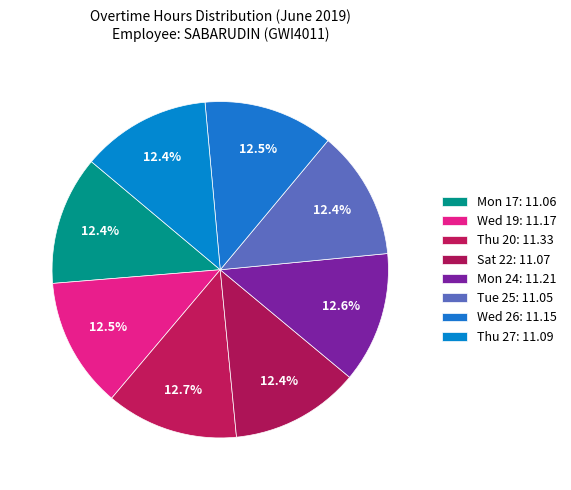

Is there any slice that represents more than half of the pie?

No